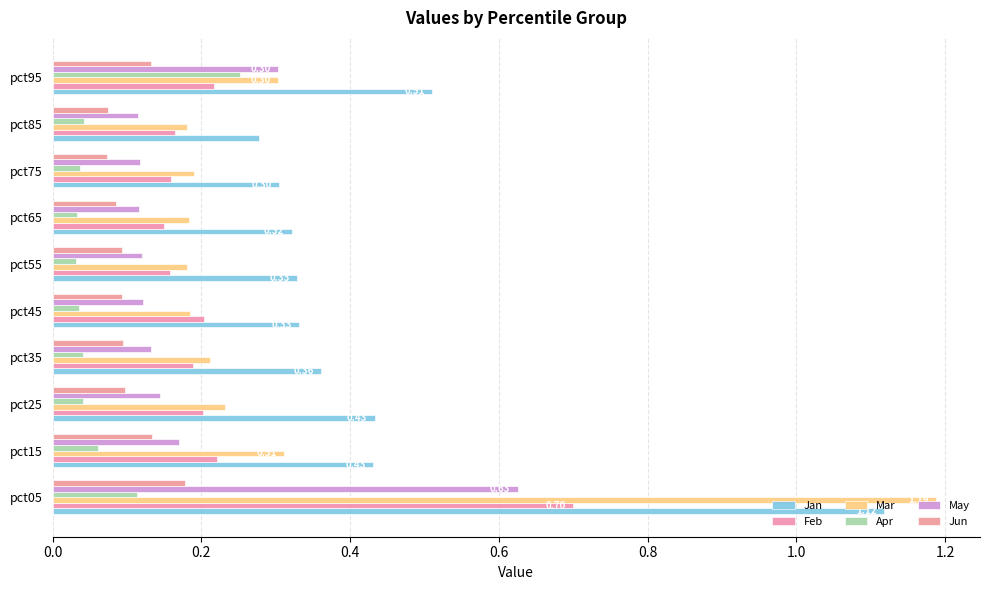

Count the May values in the range 0 to 1.

10